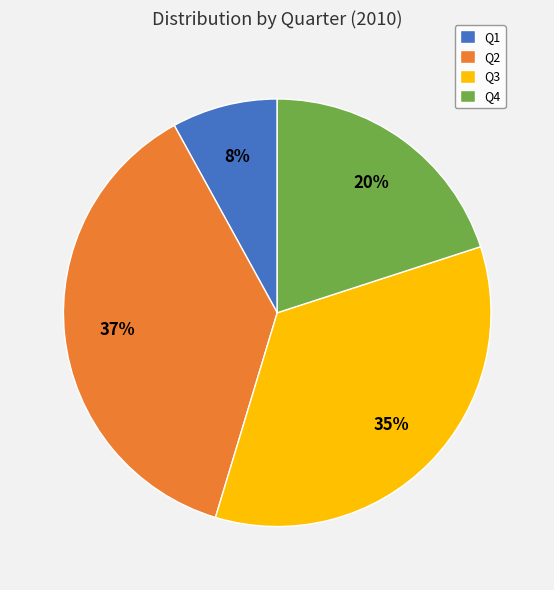

What is the smallest slice in the pie chart?

Q1